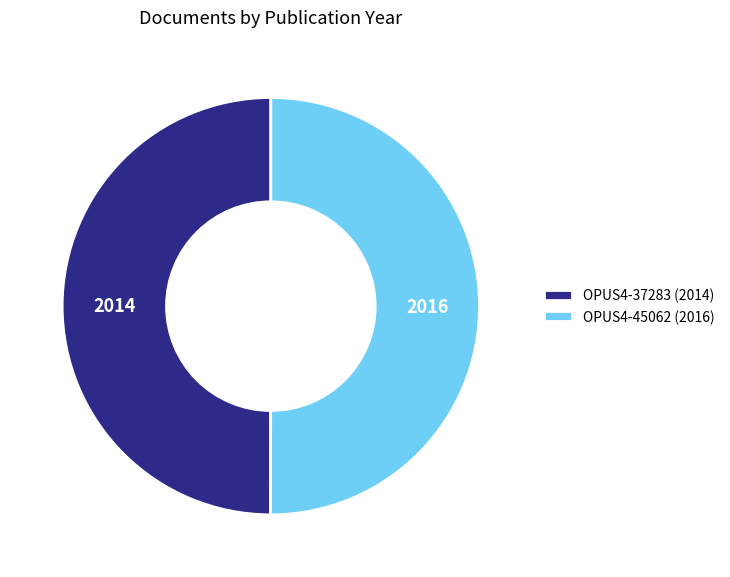

Is it true that OPUS4-45062 (2016) is 50% of the pie?

True